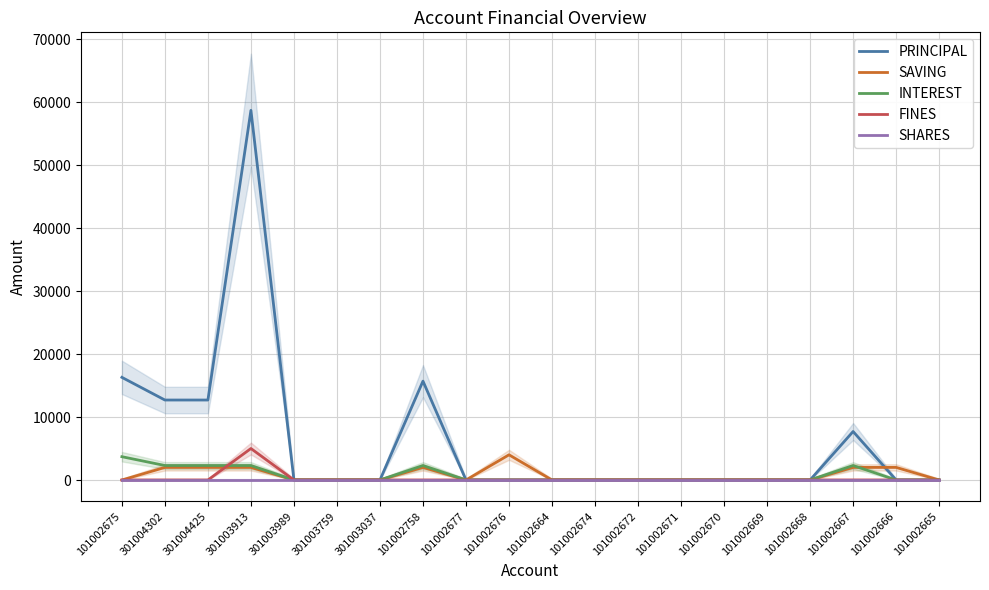

Rank the series by their maximum value, from lowest to highest.

SHARES, INTEREST, SAVING, FINES, PRINCIPAL